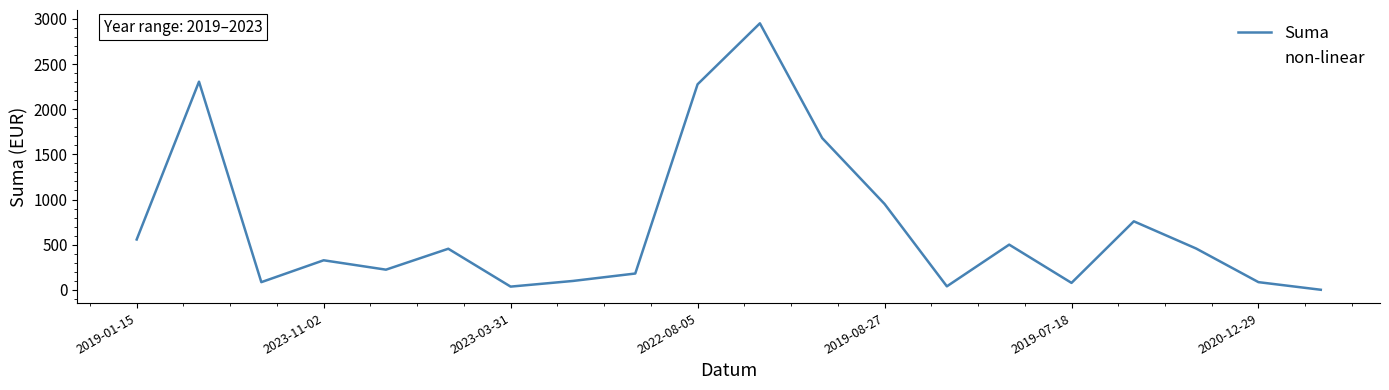

True or false: Suma and non-linear cross at least once.

False